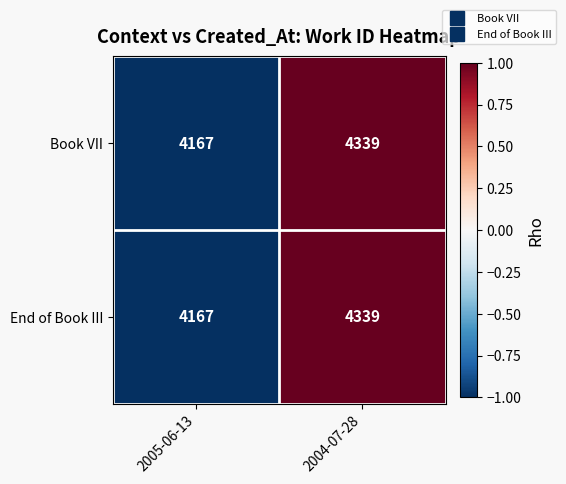

Is the value of Book VII at 2005-06-13 greater than the value of End of Book III at 2004-07-28?

No